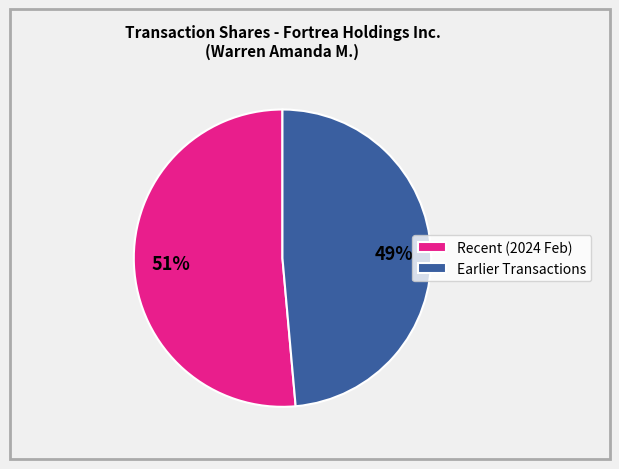

Combined, do Earlier Transactions and Recent (2024 Feb) account for over 50%?

Yes